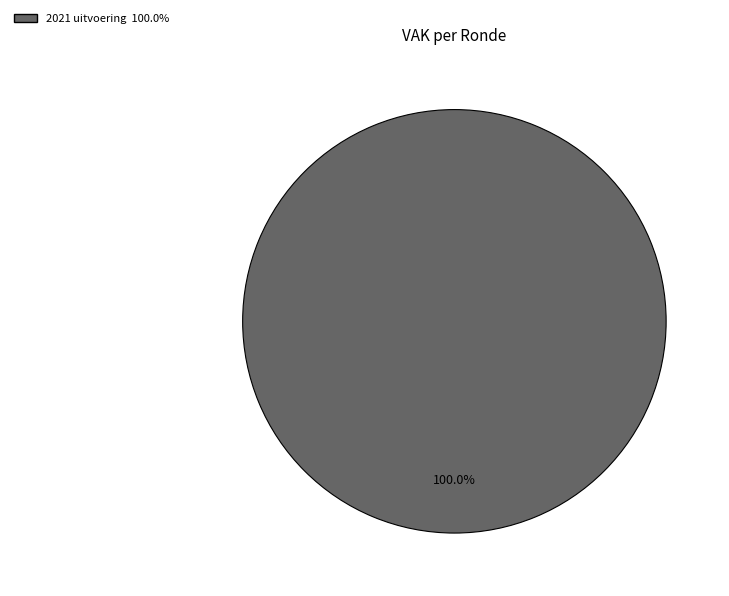

Does any single category account for the majority?

Yes